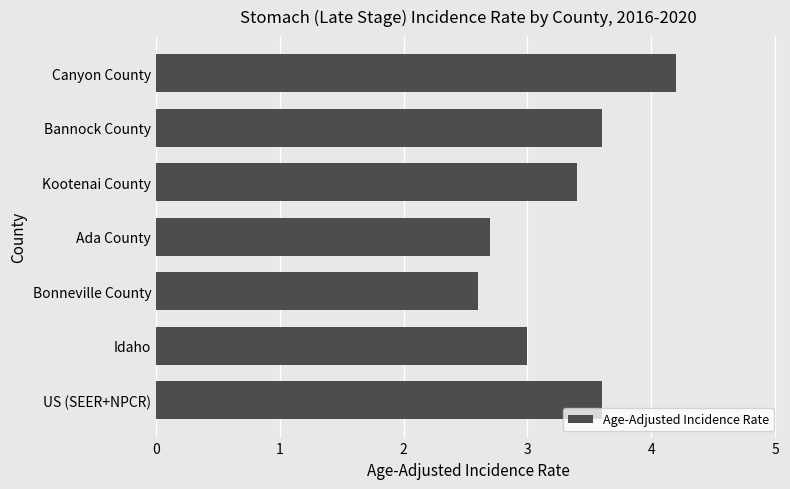

Read the value at Canyon County.

4.2